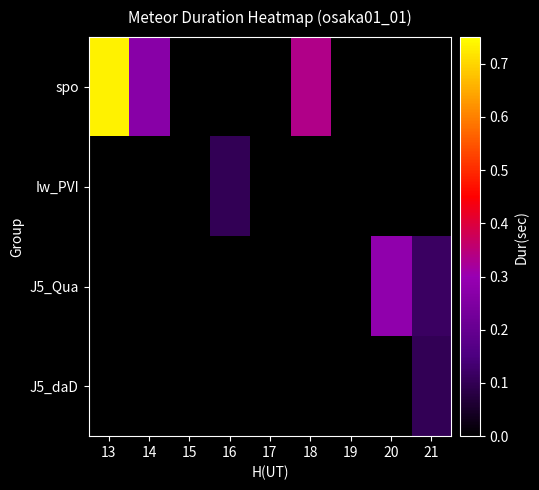

How many series are shown in this chart?

4